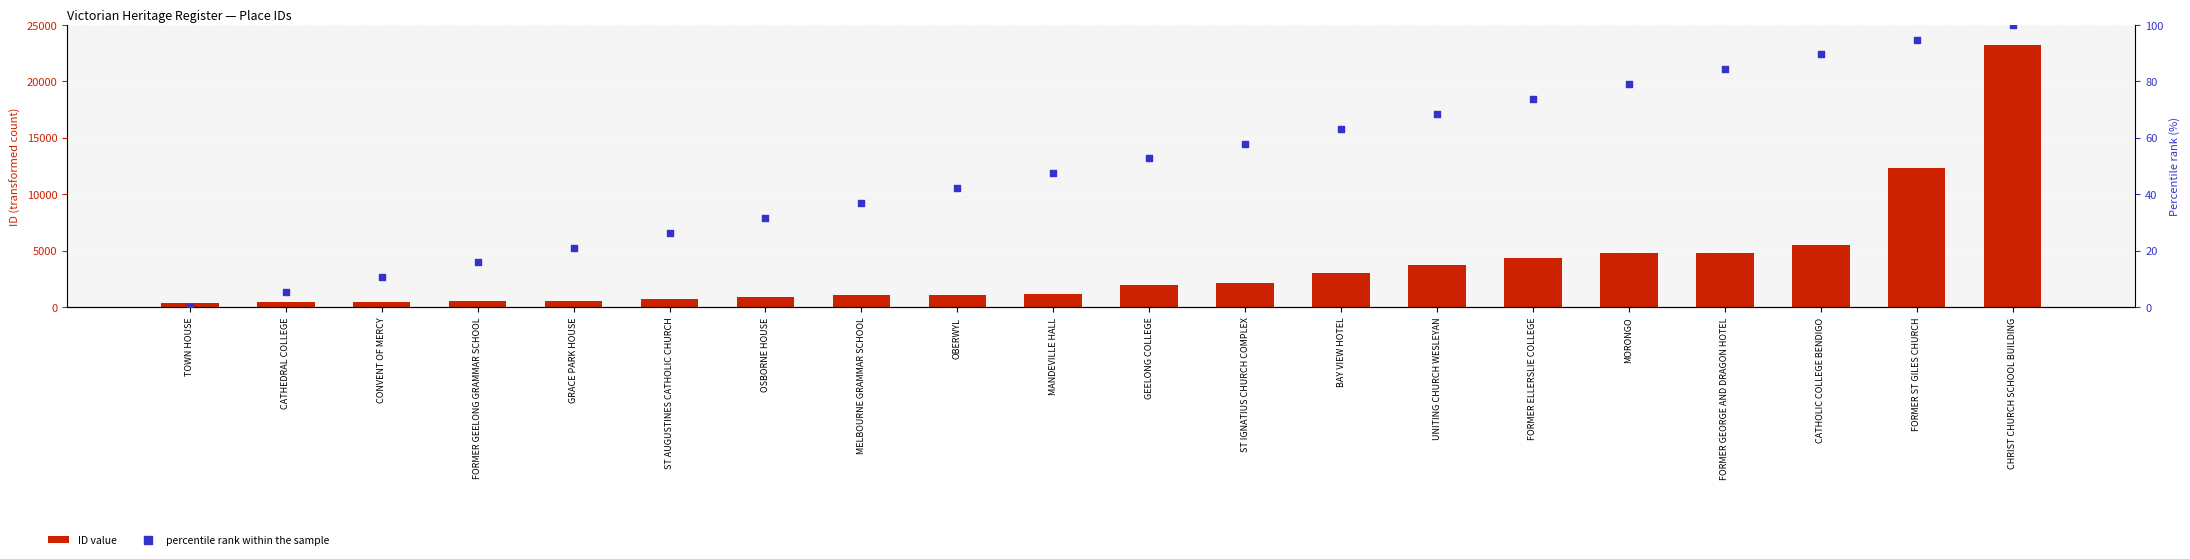

What are all the series names shown in the legend?

ID value, percentile rank within the sample